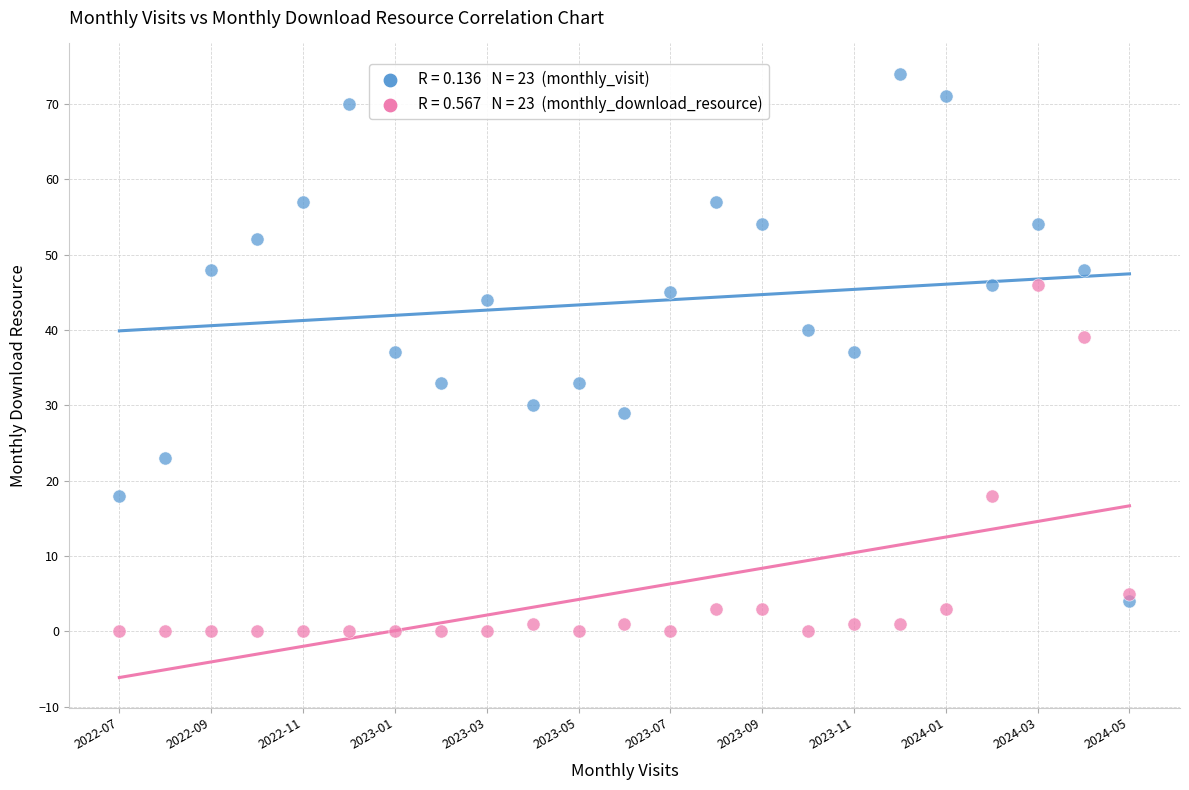

Across all data points, what is the range of Y values (max minus min)?

74